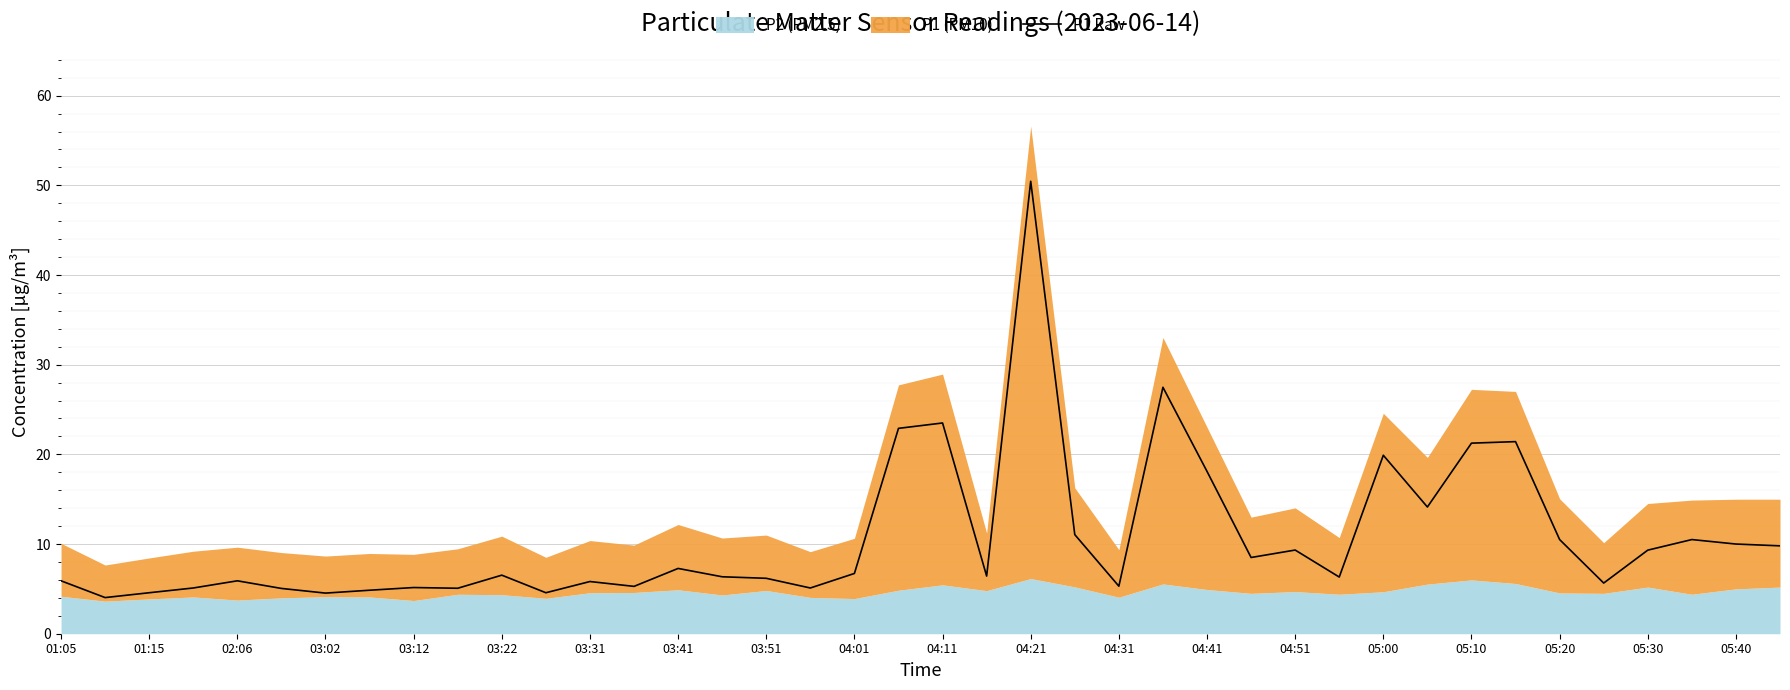

The value of P1 Raw at 02:06 is 1.4. True or false?

False